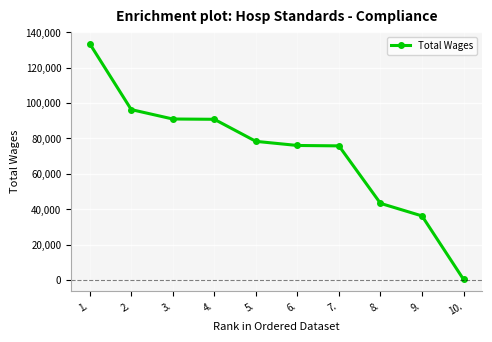

What is the change in value from 2. to 8.?

-52966